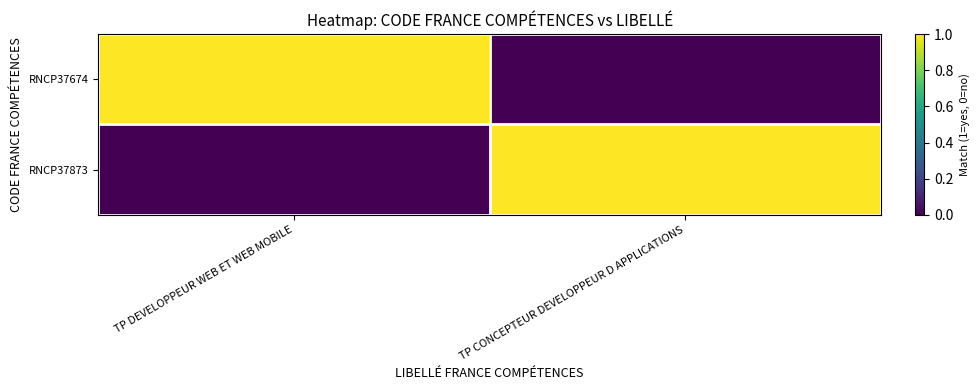

How many series are shown in this chart?

2